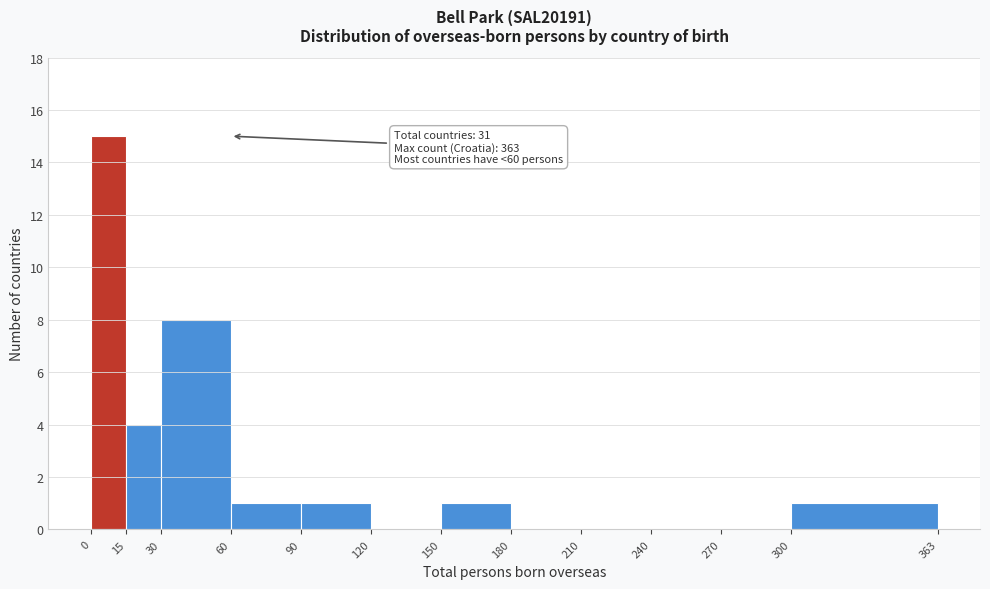

Which range on the x-axis has the tallest bar?

0 to 15